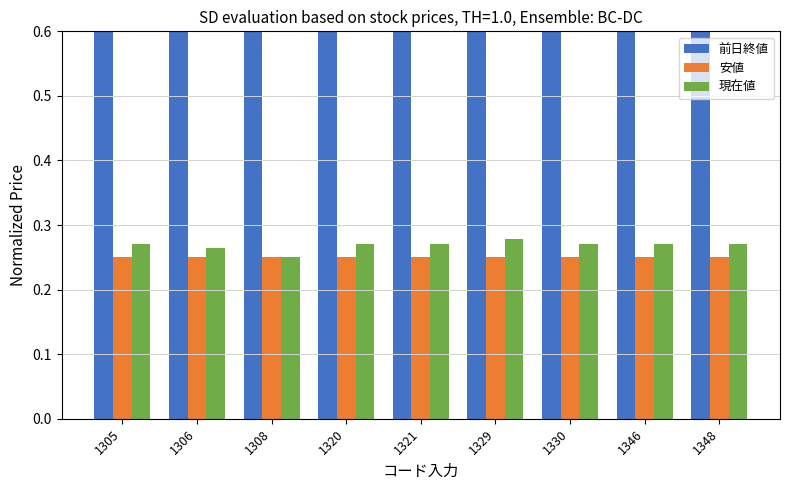

What are all the series names shown in the legend?

前日終値, 安値, 現在値